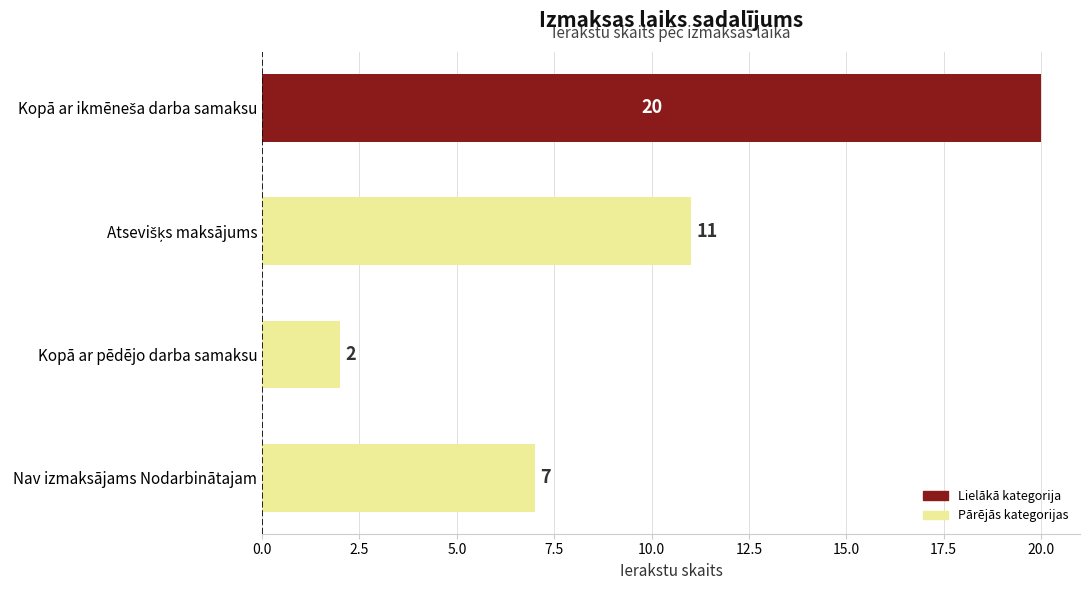

What is the minimum value shown in the chart?

2